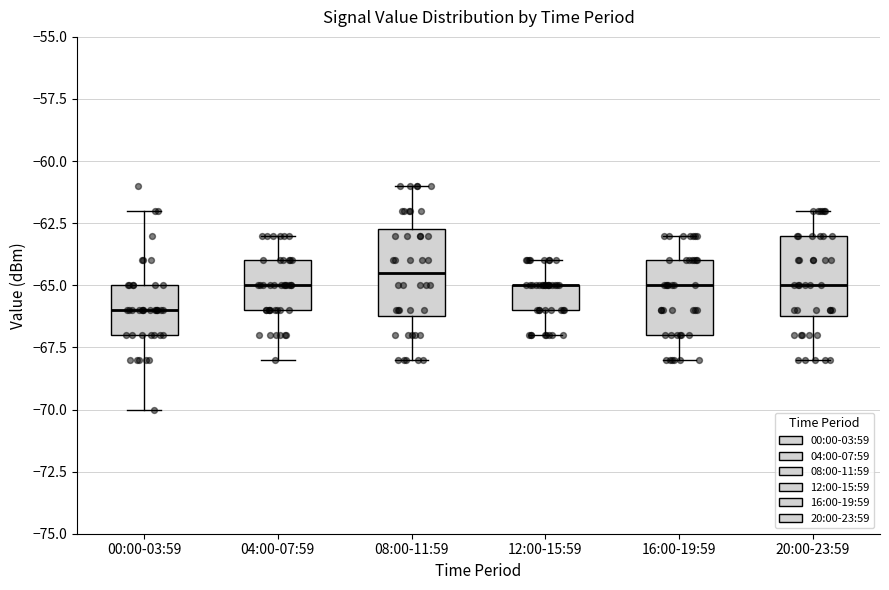

Reading left to right, transcribe this box plot: for each box, give where its median line is, the range the box spans, and where its two whiskers end, as read against the y-axis. The values are not printed on the chart, so give them approximately, as read against the axis.

00:00-03:59: median -66.0, box -67.0 to -65.0, whiskers -70.0 to -62.0
04:00-07:59: median -65.0, box -66.0 to -64.0, whiskers -68.0 to -63.0
08:00-11:59: median -64.5, box -66.0 to -62.5, whiskers -68.0 to -61.0
12:00-15:59: median -65.0 (drawn on the box's upper edge), box -66.0 to -65.0, whiskers -67.0 to -64.0
16:00-19:59: median -65.0, box -67.0 to -64.0, whiskers -68.0 to -63.0
20:00-23:59: median -65.0, box -66.0 to -63.0, whiskers -68.0 to -62.0